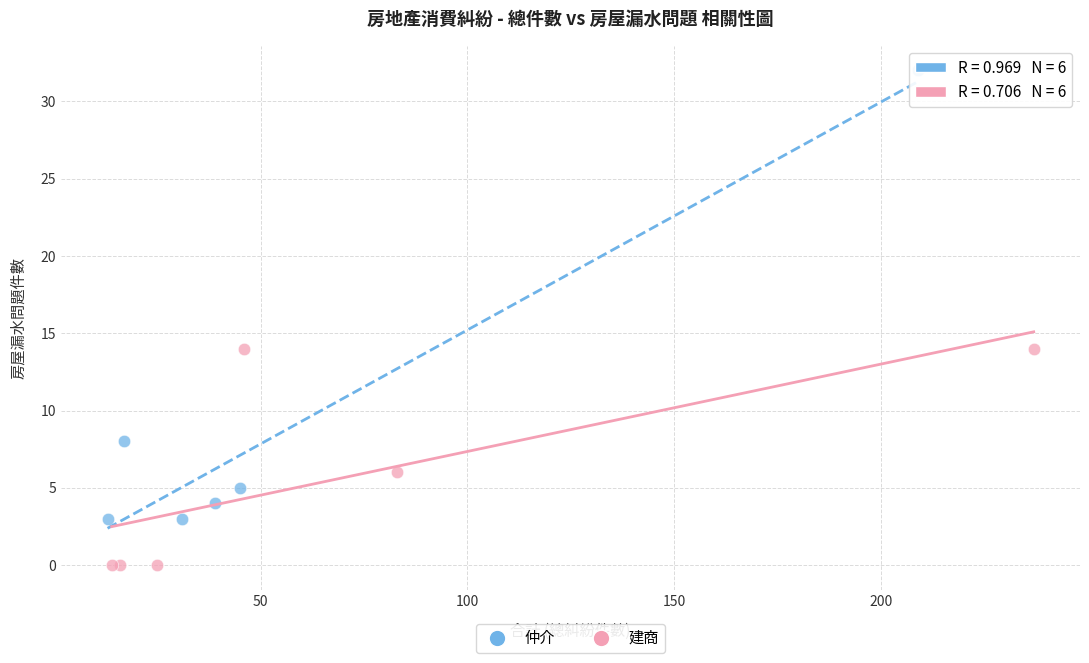

Which series reaches the maximum Y coordinate?

仲介